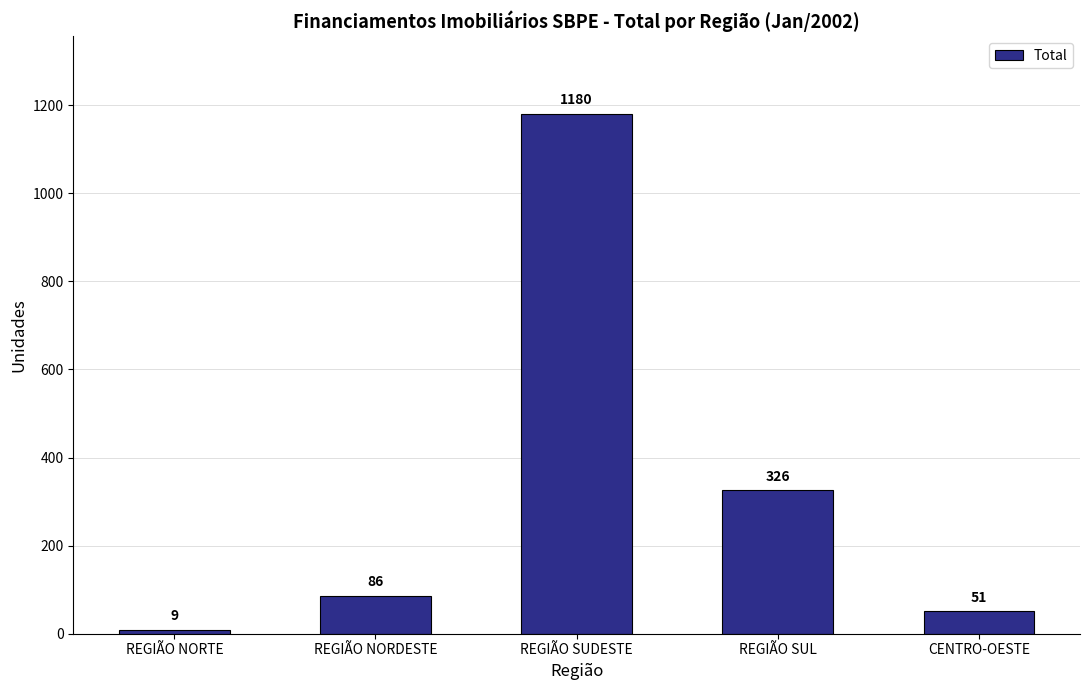

Are the bars grouped side by side (vs. stacked)?

No